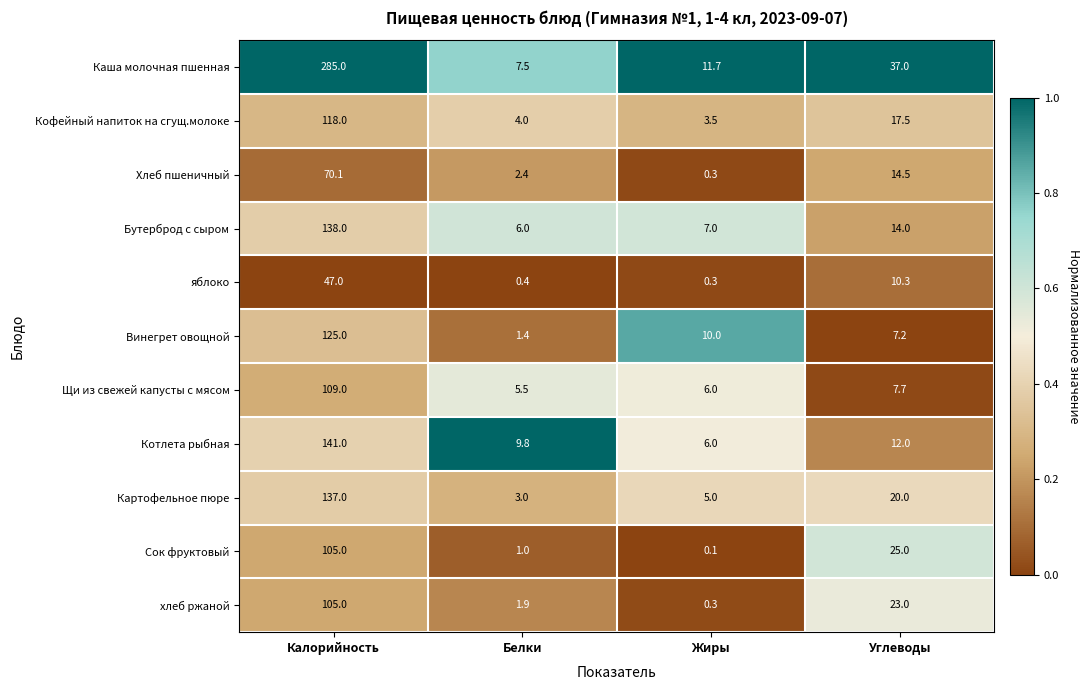

Where is Каша молочная пшенная nearest to the value 146?

Углеводы